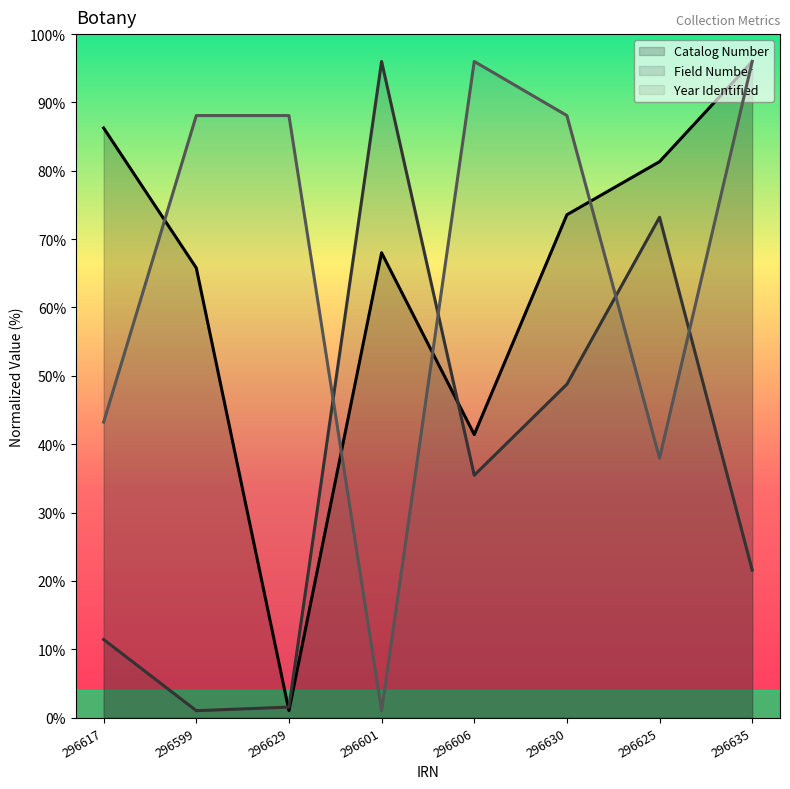

Which series ends up on top after the final intersection of Catalog Number and Year Identified?

Catalog Number